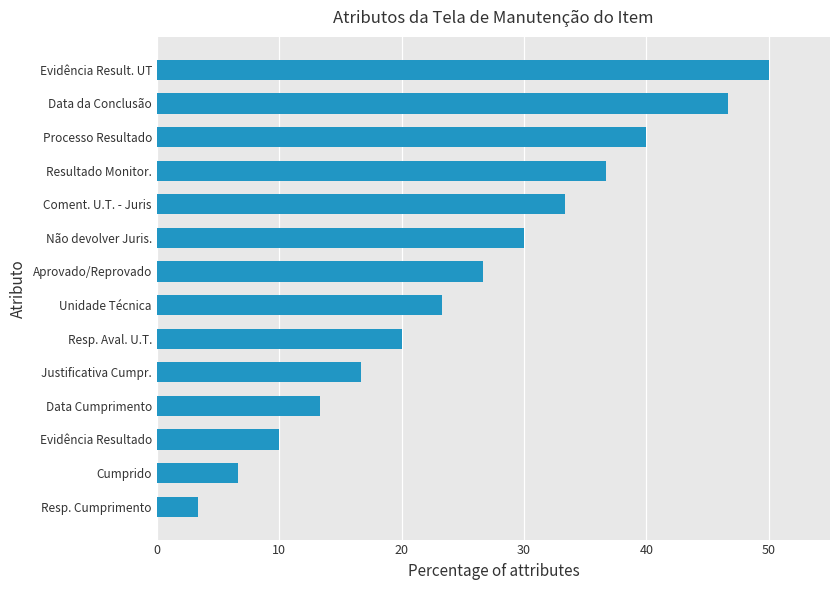

Which category has the highest value across all series?

Evidência Result. UT